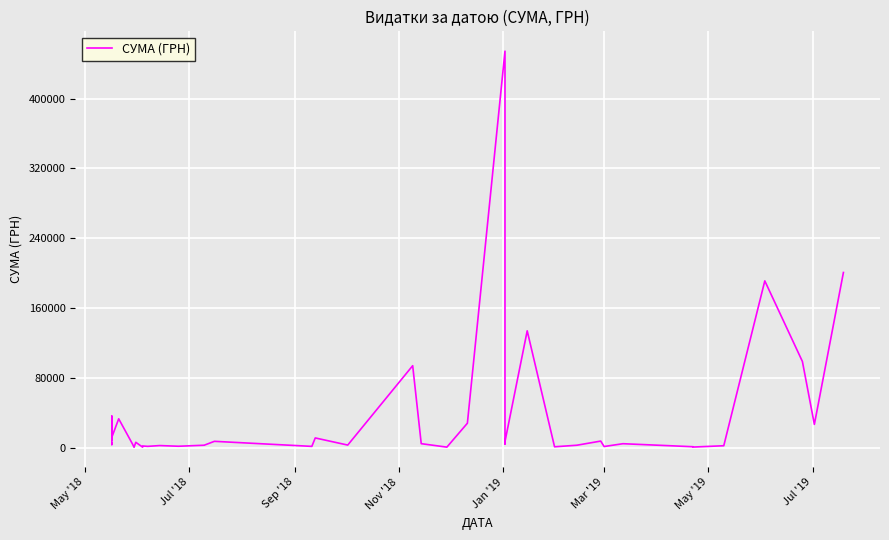

What is the difference between the maximum and minimum values?

454270.0